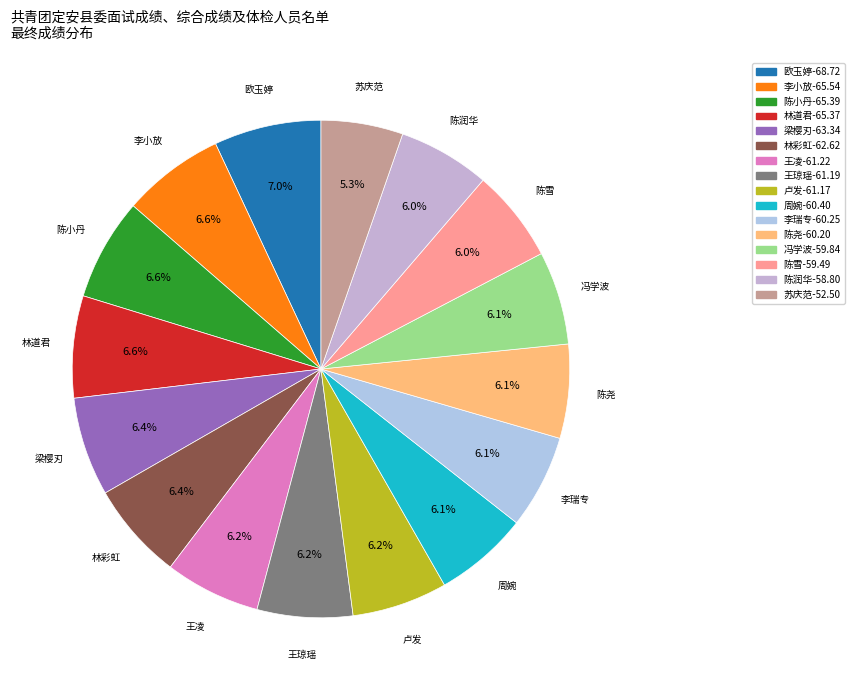

To the nearest percent, what is the combined percentage of 卢发 and 李瑞专?

12%